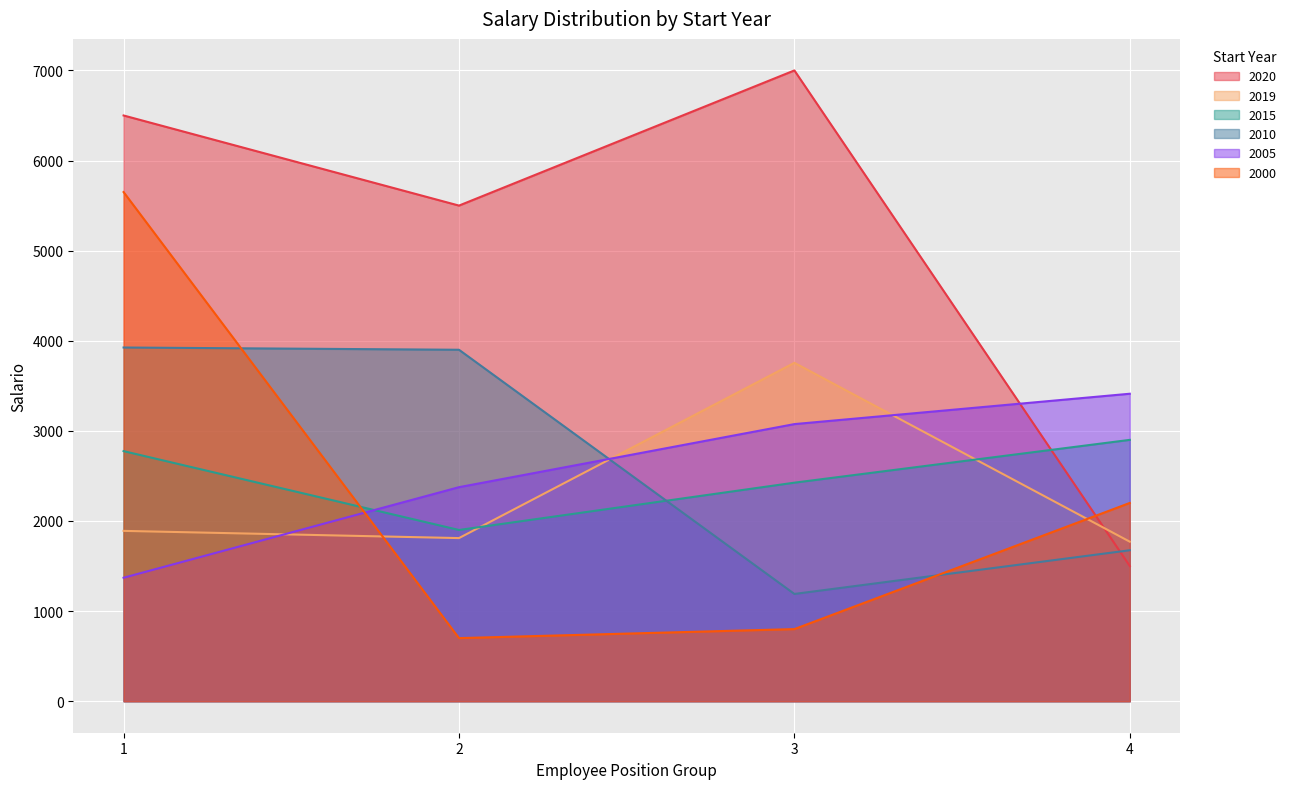

Which category has the highest value across all series?

3